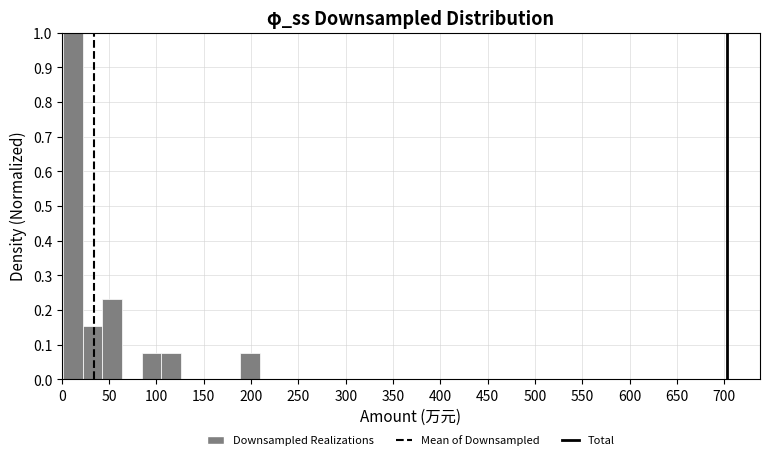

What is the height of the bar covering 105 to 125 on the x-axis? Neither the bar edges nor the heights are printed on the chart, so give them approximately, as read against the axes.

0.08